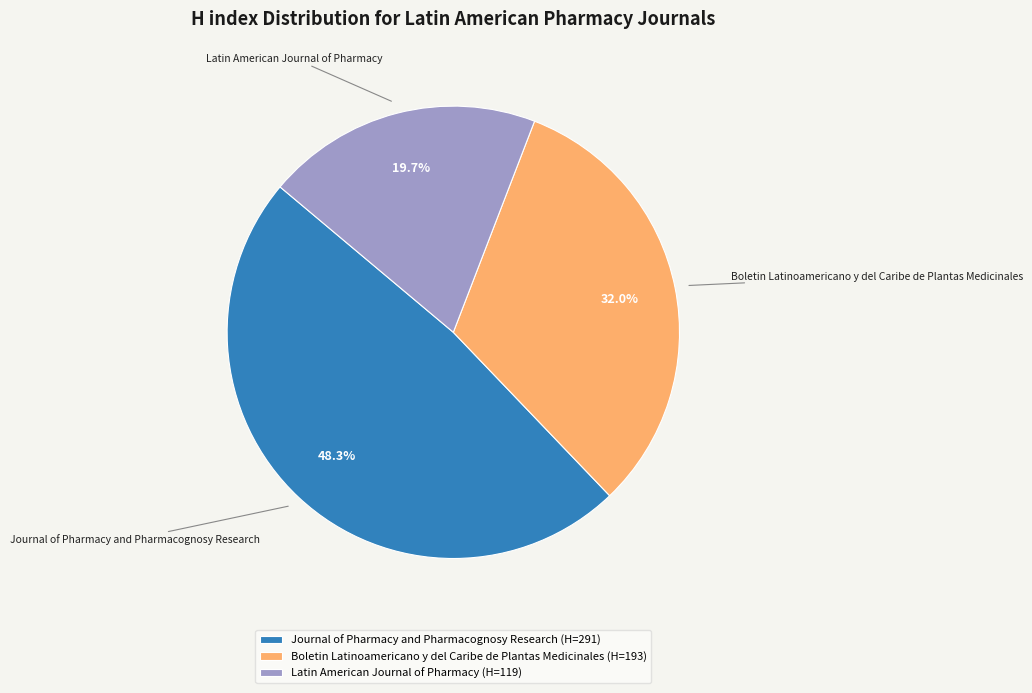

To the nearest percent, what is the difference between the Latin American Journal of Pharmacy and Boletin Latinoamericano y del Caribe de Plantas Medicinales slice percentages?

12%